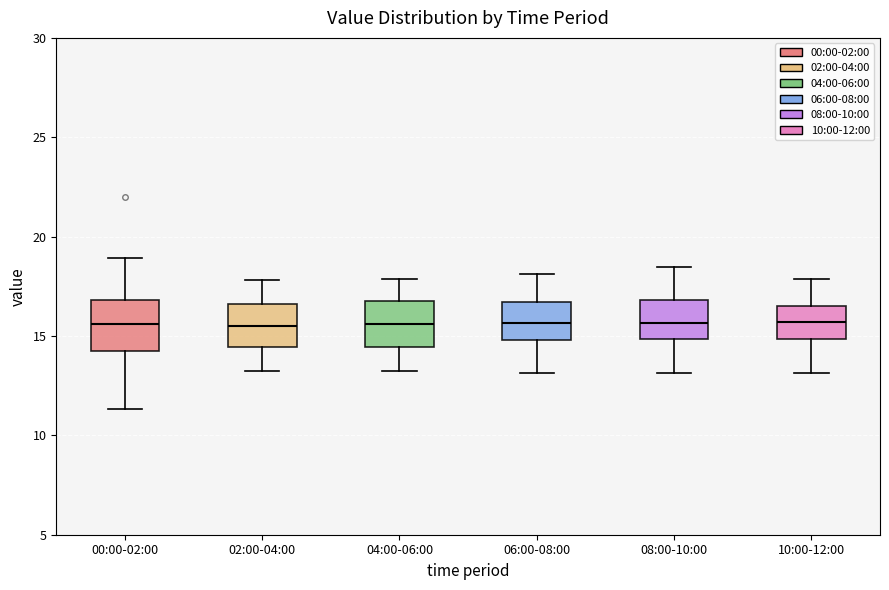

Reading left to right, transcribe this box plot: for each box, give where its median line is, the range the box spans, and where its two whiskers end, as read against the y-axis. The values are not printed on the chart, so give them approximately, as read against the axis.

00:00-02:00: median 15.5, box 14.0 to 17.0, whiskers 11.5 to 19.0
02:00-04:00: median 15.5, box 14.5 to 16.5, whiskers 13.0 to 18.0
04:00-06:00: median 15.5, box 14.5 to 17.0, whiskers 13.0 to 18.0
06:00-08:00: median 15.5, box 15.0 to 16.5, whiskers 13.0 to 18.0
08:00-10:00: median 15.5, box 15.0 to 17.0, whiskers 13.0 to 18.5
10:00-12:00: median 15.5, box 15.0 to 16.5, whiskers 13.0 to 18.0